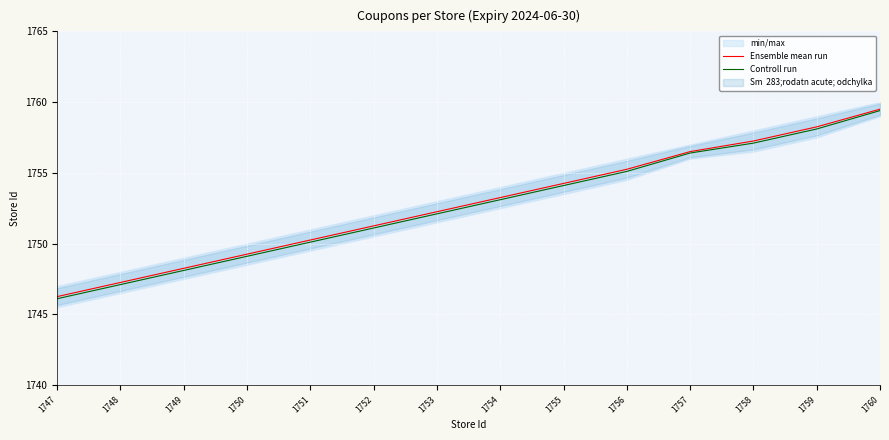

Is the value of Ensemble mean run at 1750 greater than the value of Controll run at 1748?

Yes